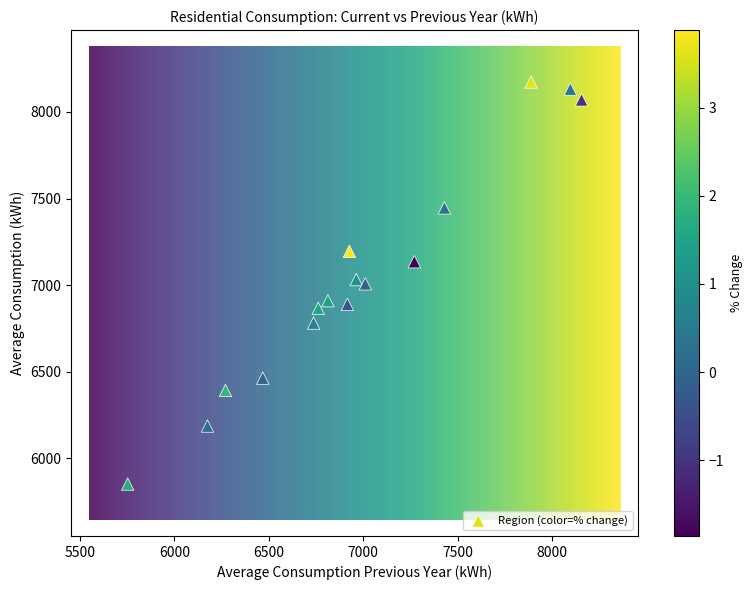

What is the range of X values (max minus min)?

2404.2